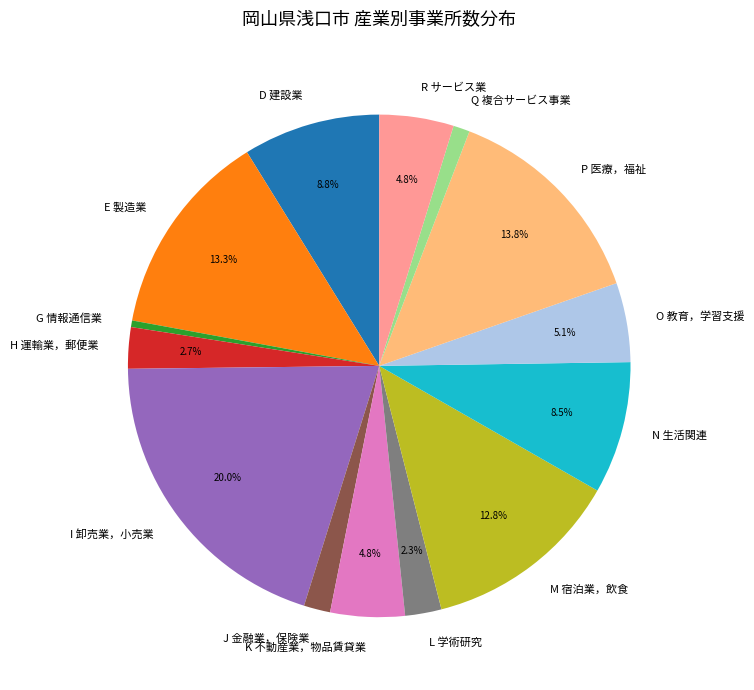

Approximately how many times larger is the value at R サービス業 compared to K 不動産業，物品賃貸業?

1.0